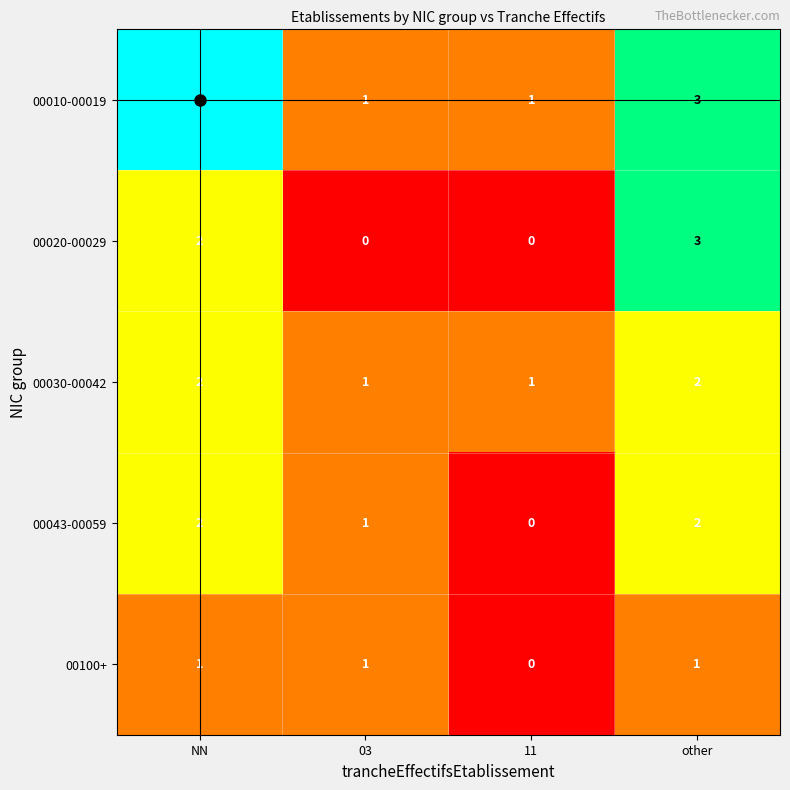

What is the difference between the maximum and second lowest values in the 00010-00019 series?

3